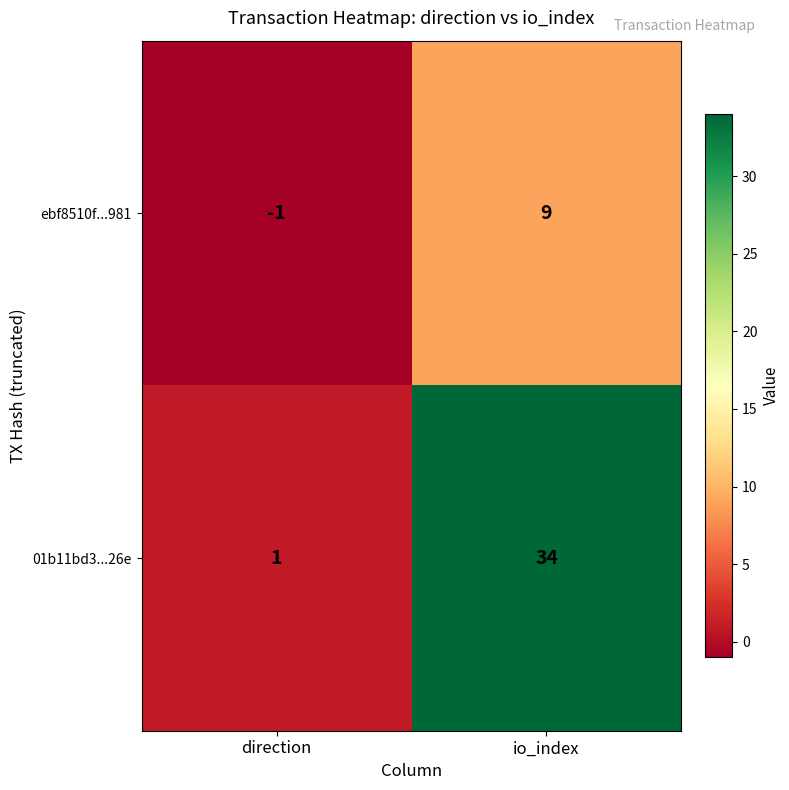

How many categories are shown in the chart?

2